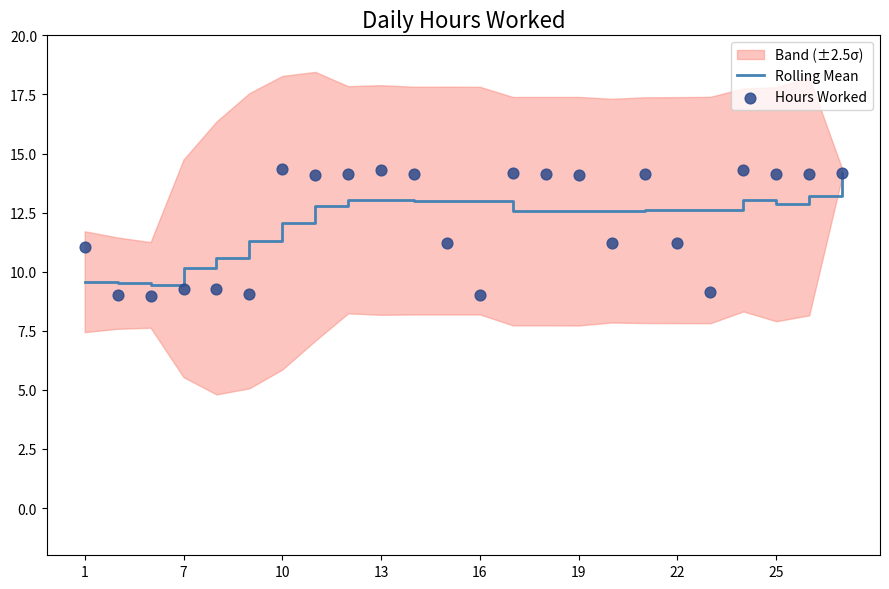

The value of Rolling Mean at 1 is 9.6. True or false?

True